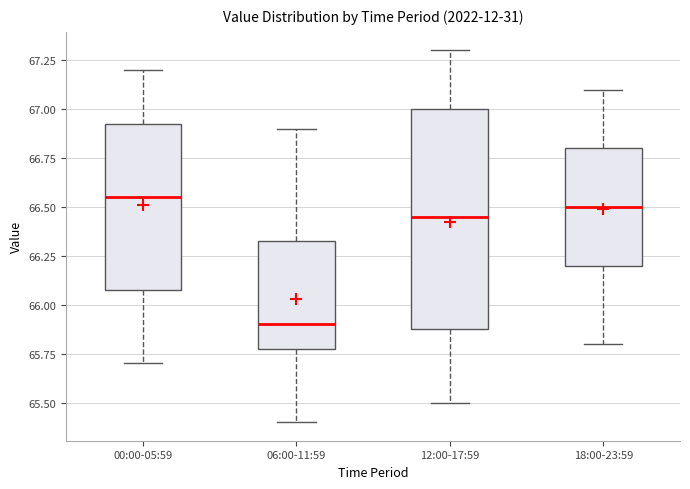

Where is the upper edge of the box for 18:00-23:59 on the y-axis? The values are not printed on the chart, so give them approximately, as read against the axis.

66.80